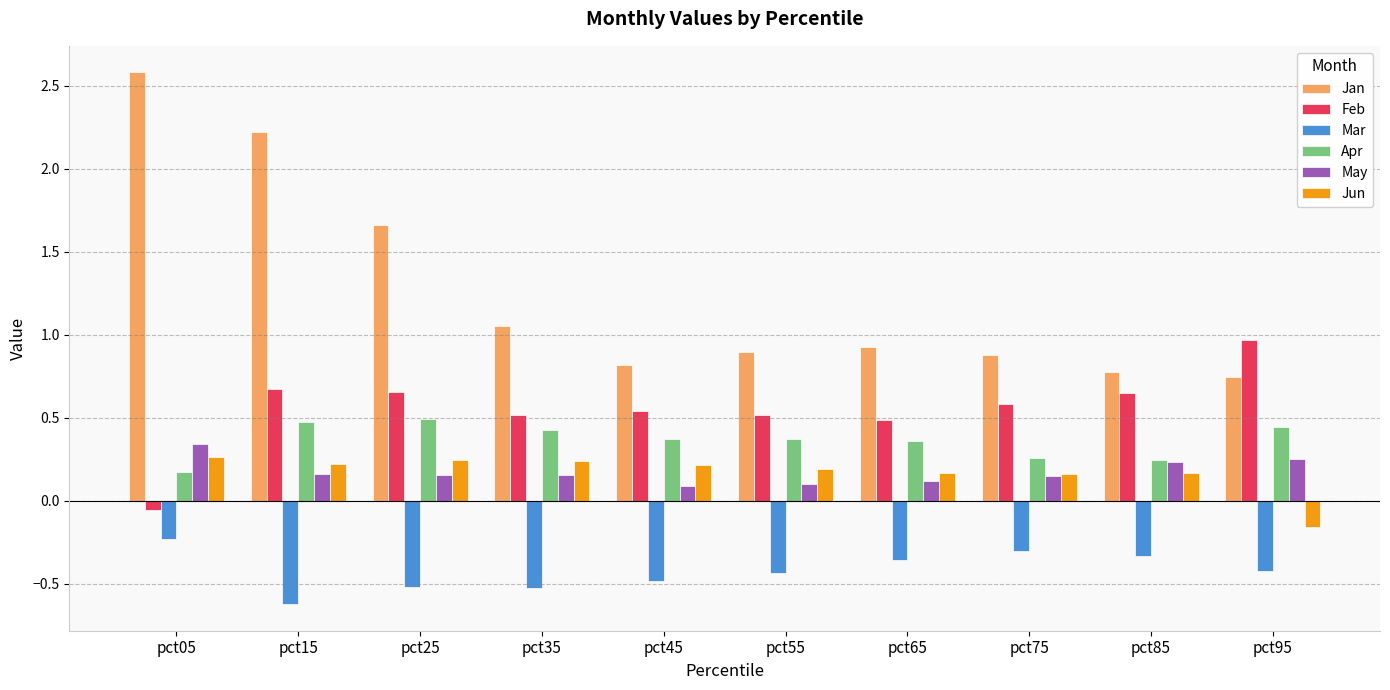

What is the sum of all May values?

1.8